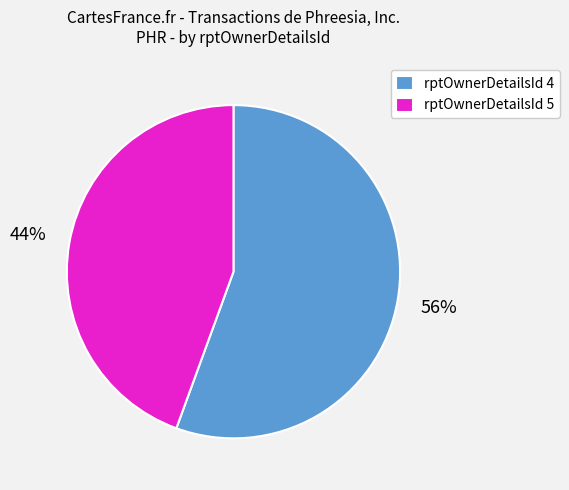

Is it true that rptOwnerDetailsId 4 is 56% of the pie?

True